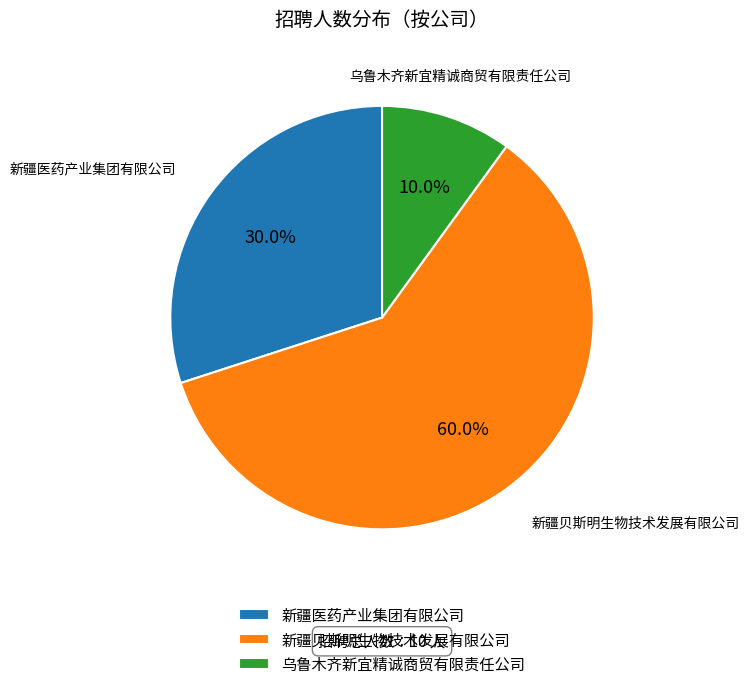

Combined, do 新疆贝斯明生物技术发展有限公司 and 新疆医药产业集团有限公司 account for over 50%?

Yes